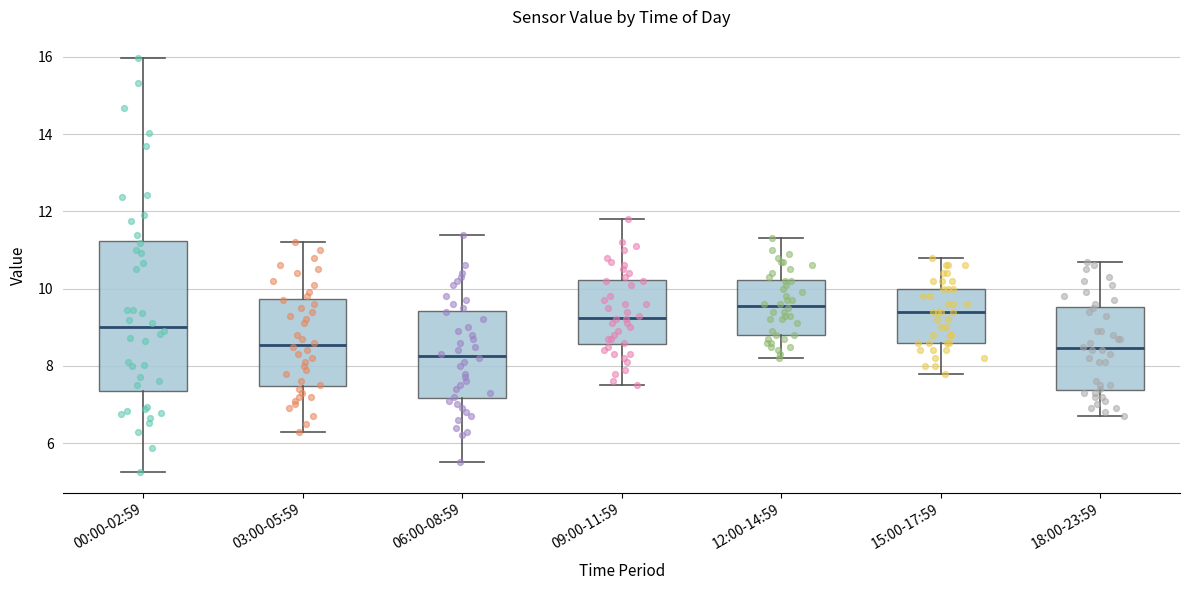

Where does the median line of the box for 06:00-08:59 sit on the y-axis? The values are not printed on the chart, so give them approximately, as read against the axis.

8.2